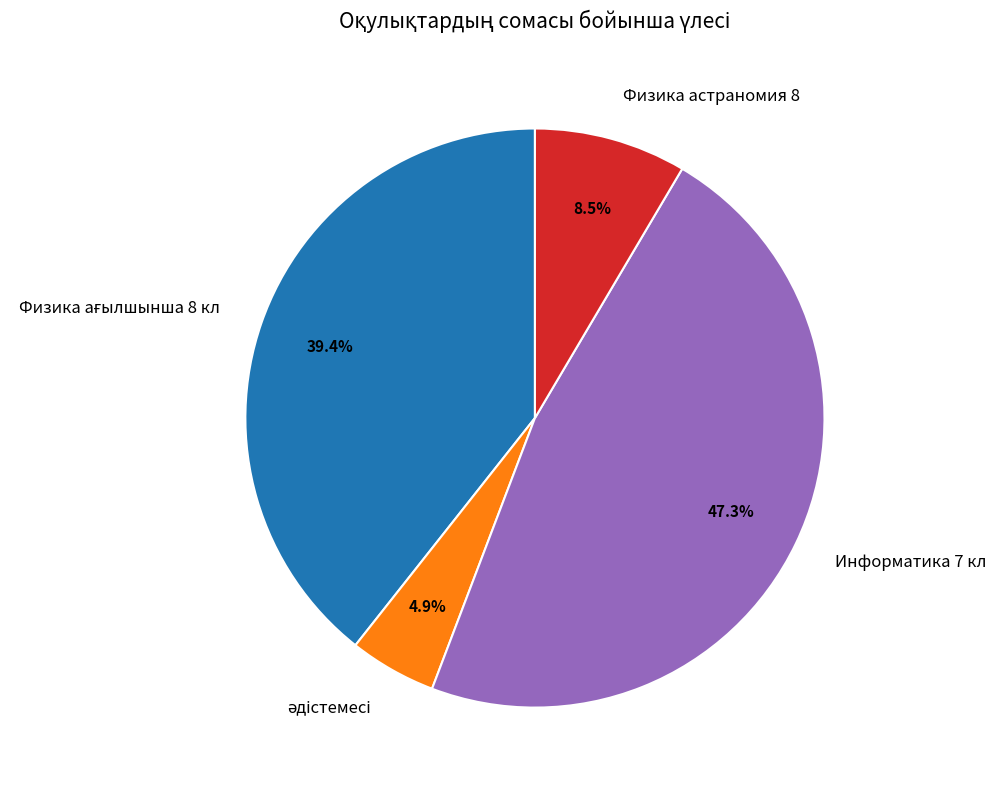

Between Физика астраномия 8 and Информатика 7 кл, which is larger?

Информатика 7 кл